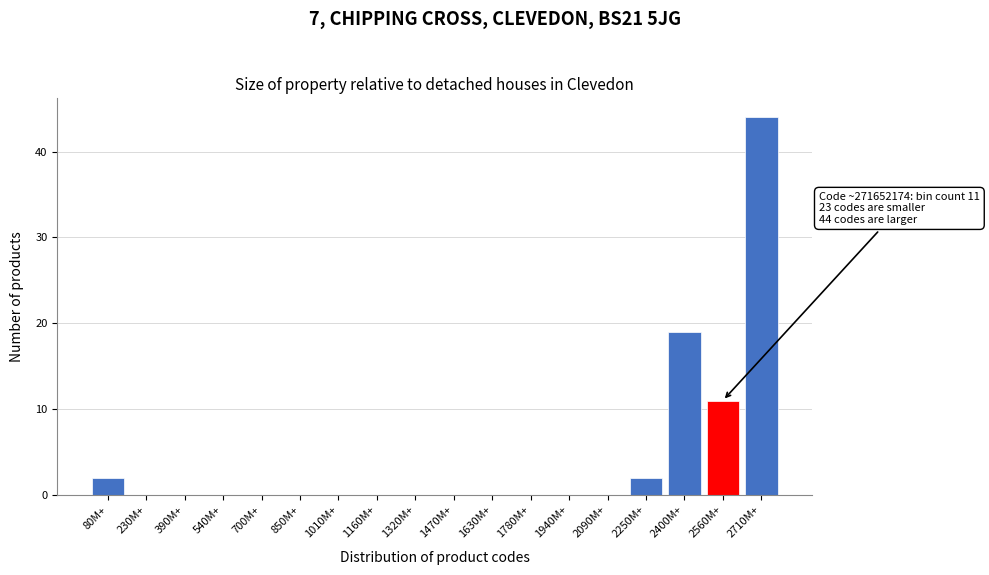

Reading left to right, extract all data points from this chart.

80M+=2	230M+=0	390M+=0	540M+=0	700M+=0	850M+=0	1010M+=0	1160M+=0	1320M+=0	1470M+=0	1630M+=0	1780M+=0	1940M+=0	2090M+=0	2250M+=2	2400M+=19	2560M+=11	2710M+=44